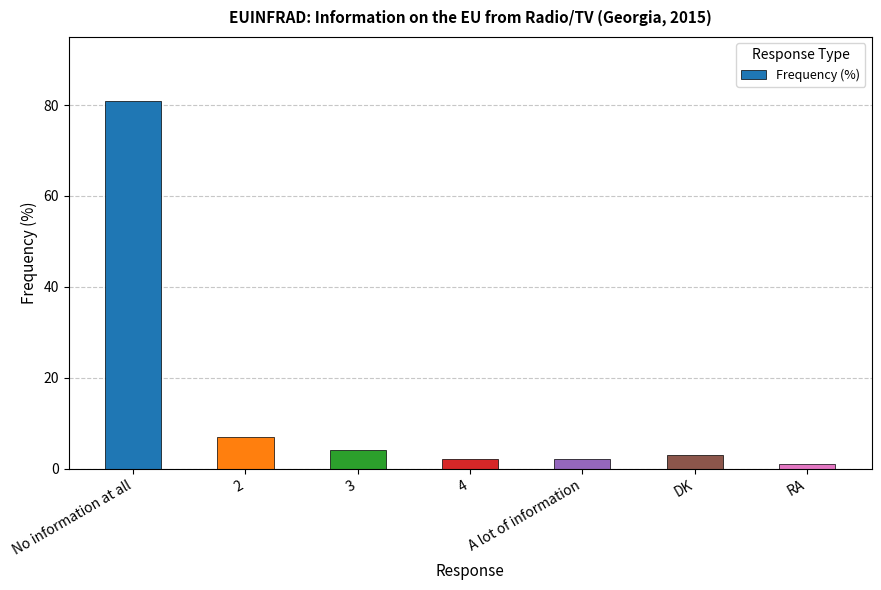

Reading left to right, what are all the values shown in this chart?

No information at all=81	2=7	3=4	4=2	A lot of information=2	DK=3	RA=1